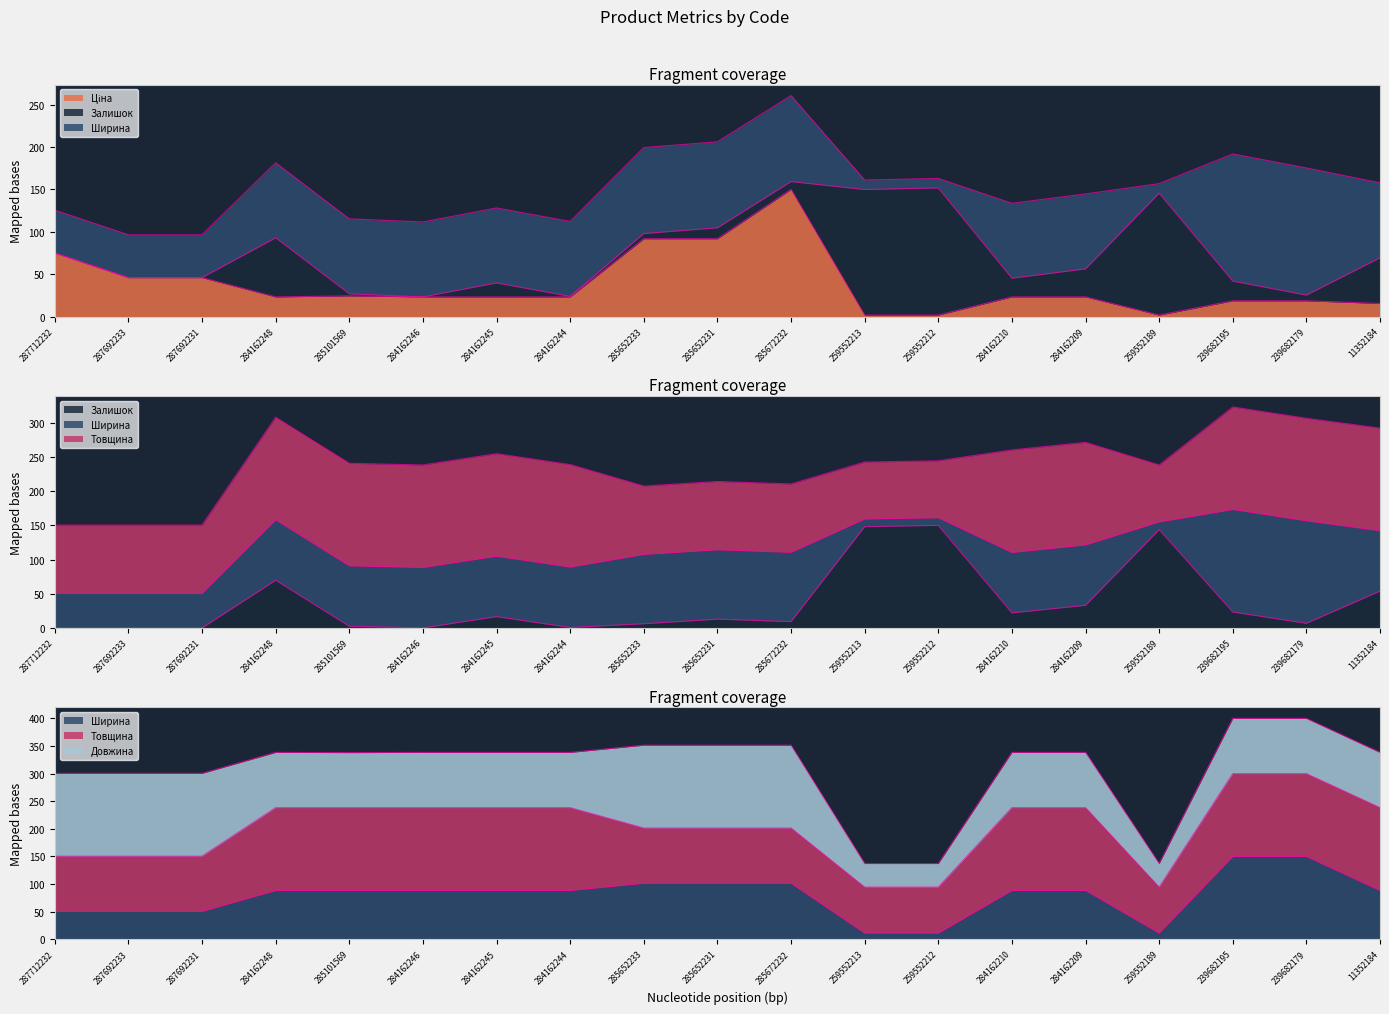

In Залишок, how many points are higher than both neighbors (excluding endpoints)?

5